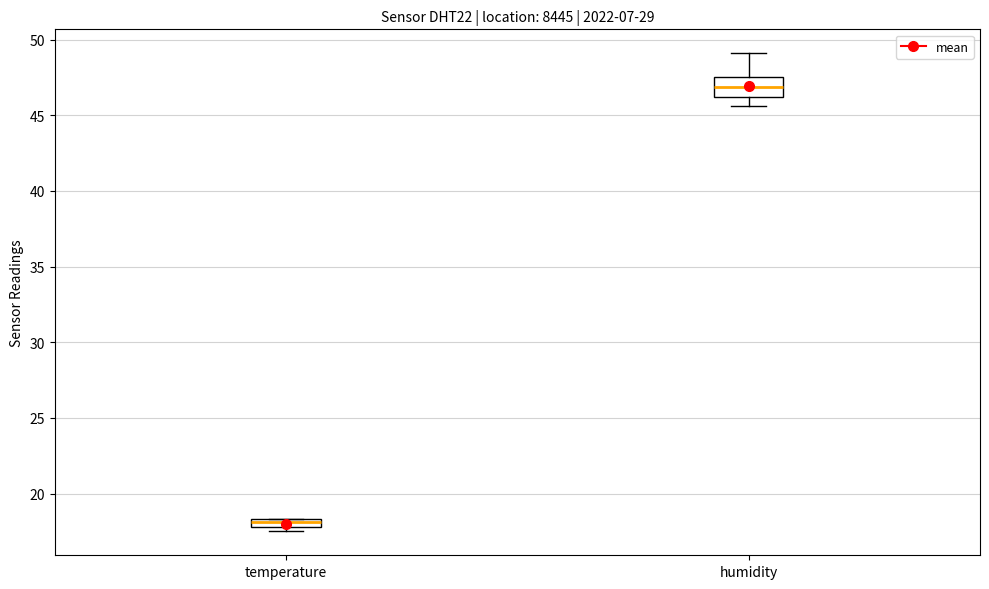

Which box's median line is the highest?

humidity